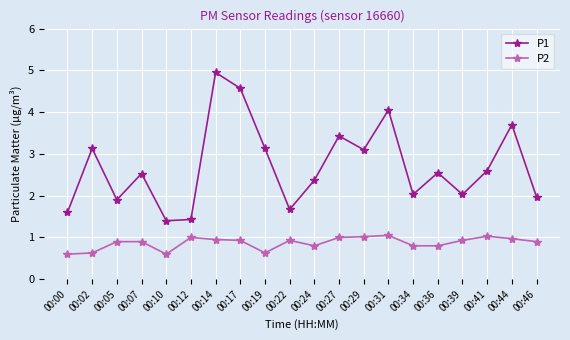

True or false: P2 and P1 cross at least once.

False